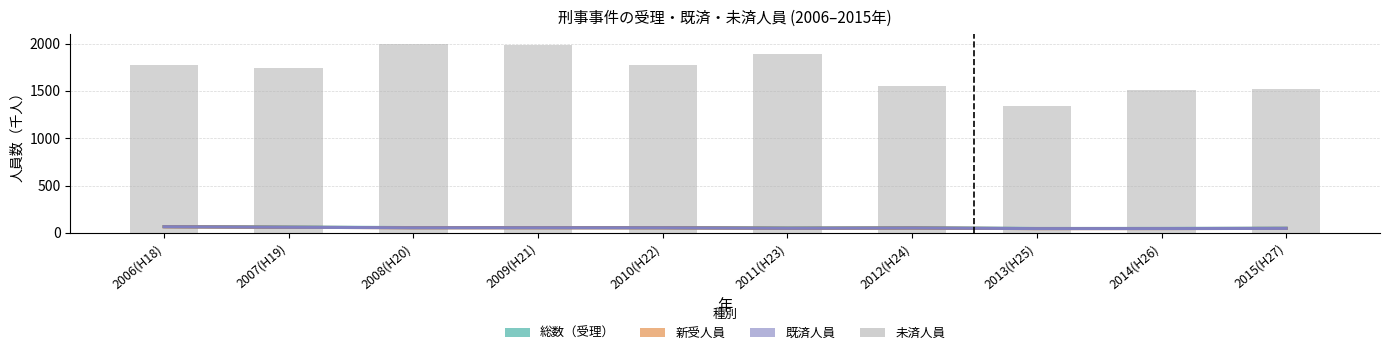

Between 2013(H25) and 2014(H26), which is larger?

2014(H26)